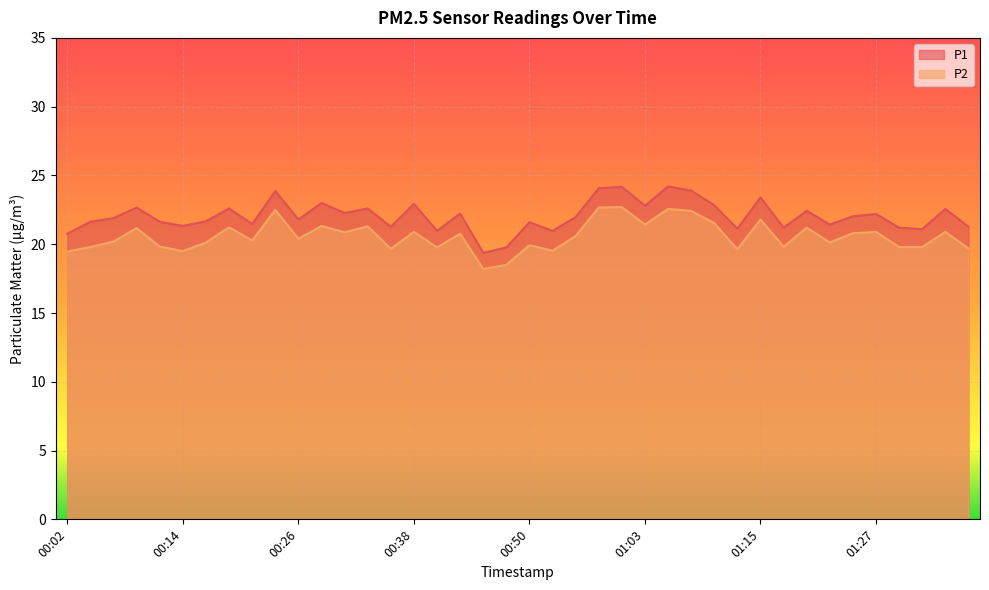

Reading left to right, list all the values displayed in this chart.

P1: 20.8	21.6	21.9	22.7	21.6	21.3	21.7	22.6	21.5	23.9	21.8	23.0	22.3	22.6	21.3	22.9	21.0	22.2	19.4	19.8	21.6	21.0	22.0	24.1	24.2	22.8	24.2	23.9	22.8	21.1	23.4	21.2	22.4	21.4	22.0	22.2	21.2	21.1	22.6	21.3
P2: 19.5	19.8	20.2	21.2	19.8	19.5	20.1	21.2	20.3	22.5	20.4	21.3	20.9	21.3	19.7	20.9	19.8	20.8	18.2	18.5	19.9	19.5	20.6	22.7	22.7	21.4	22.6	22.4	21.5	19.6	21.8	19.8	21.2	20.1	20.8	20.9	19.8	19.8	20.9	19.7